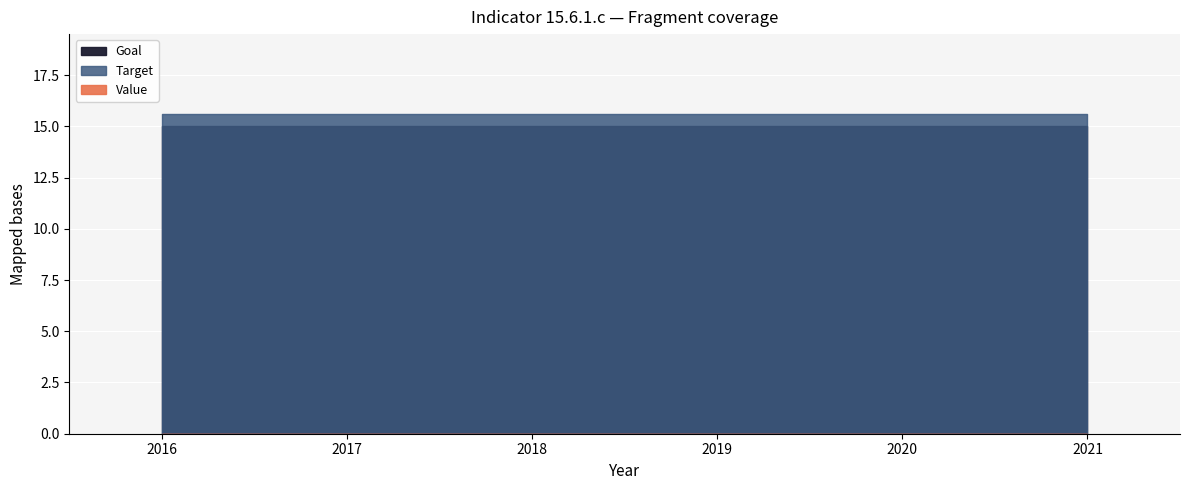

Which label corresponds to the smallest value in the chart?

2016